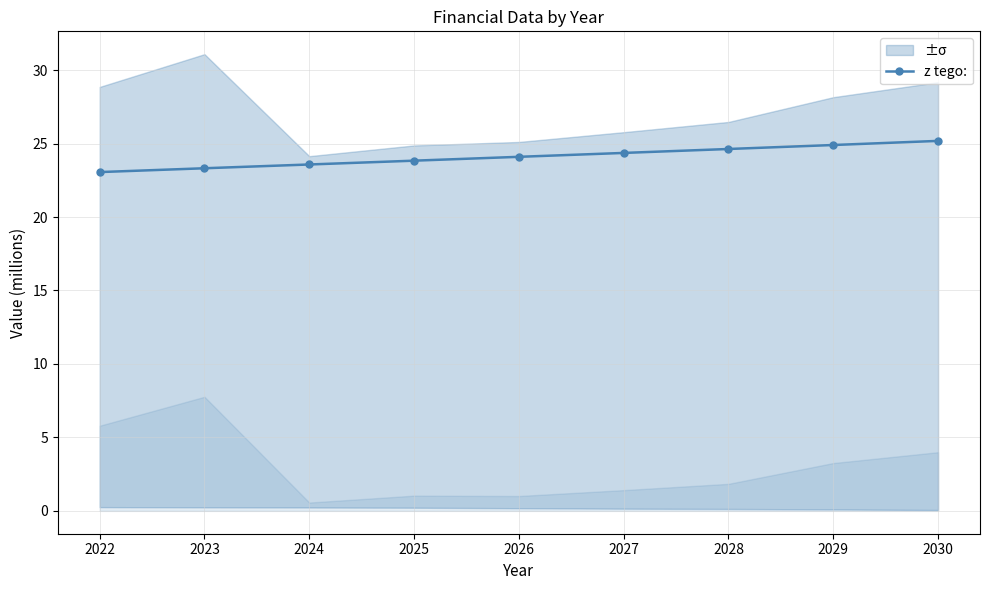

Which category has the lowest value across all series?

2022